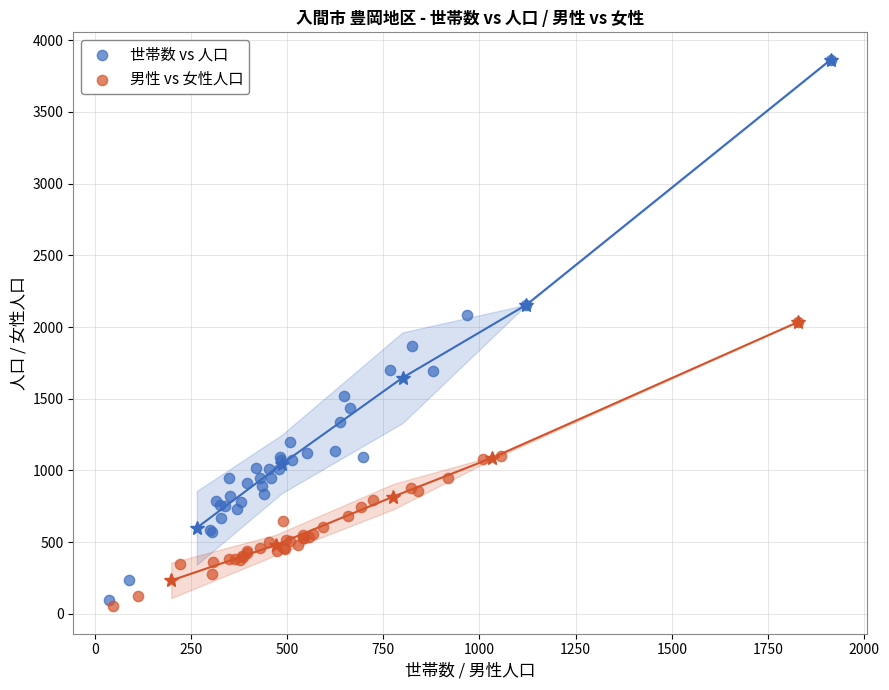

What are all the series names shown in the legend?

世帯数 vs 人口, 男性 vs 女性人口